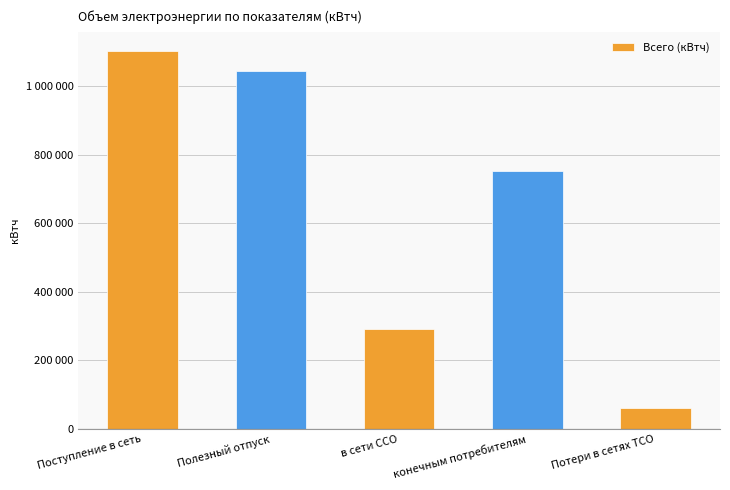

Does the chart contain any negative values?

No